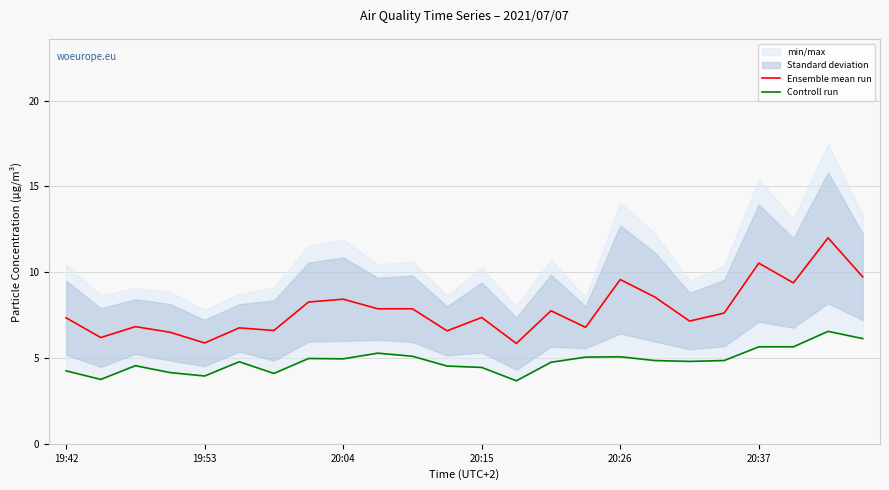

Rank the series by their maximum value, from lowest to highest.

Controll run, Ensemble mean run